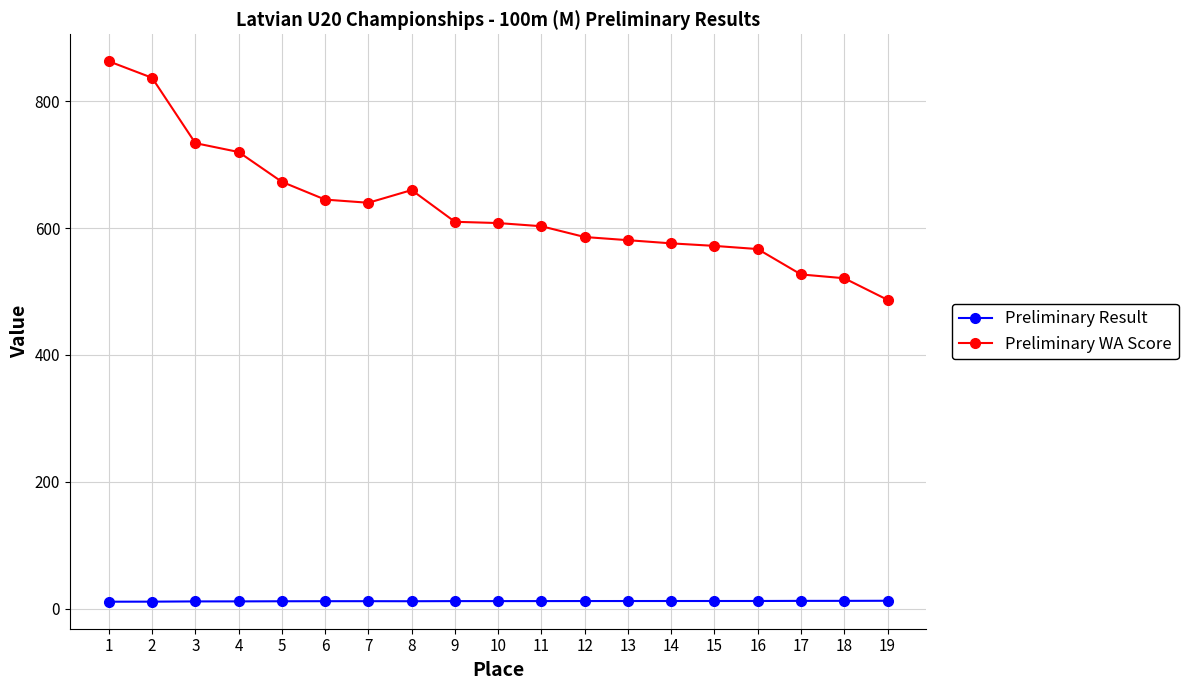

What is the difference between the maximum and minimum values in the Preliminary WA Score series?

376.0